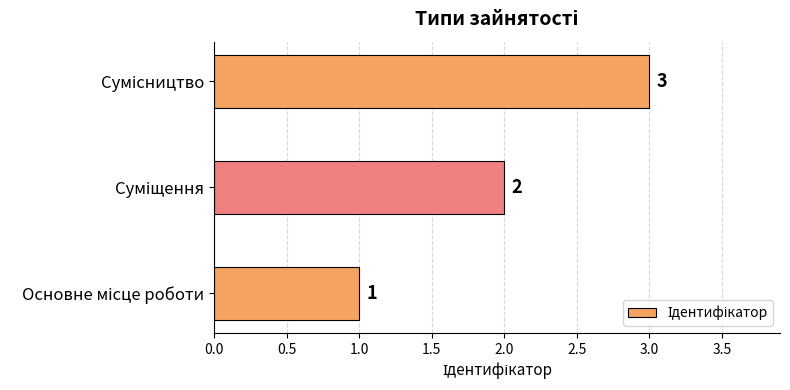

What is the sum of all values?

6